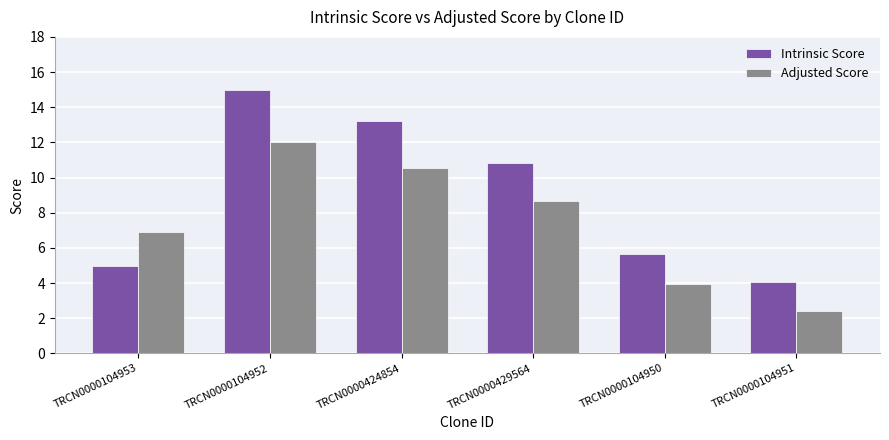

What is the minimum value shown in the chart?

2.4